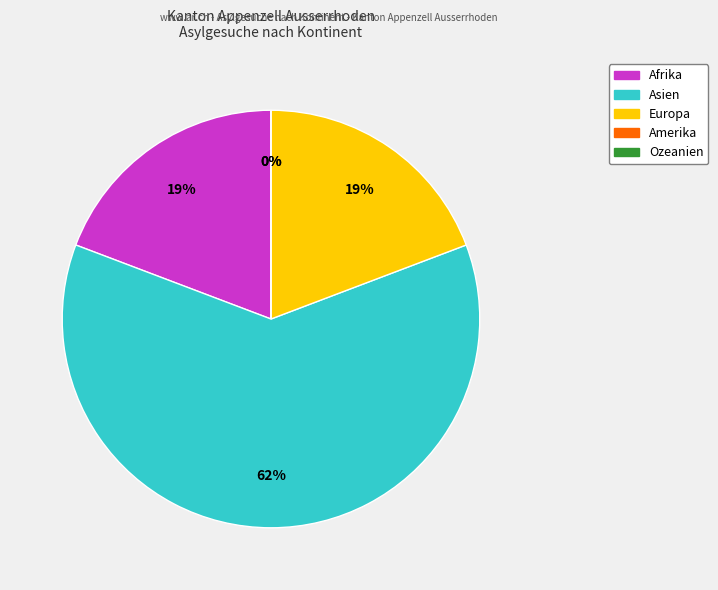

Count the number of slices in the pie.

5